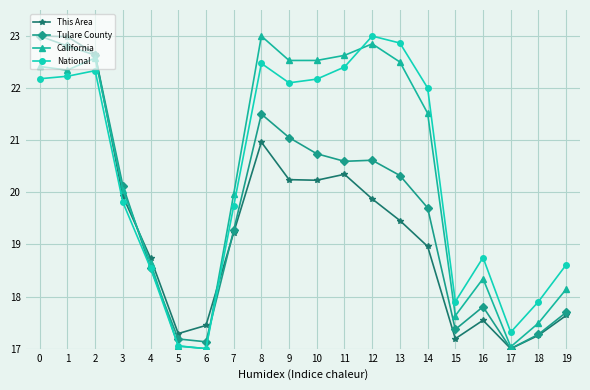

Reading left to right, what are all the values shown in this chart?

This Area: 23.0	23.0	22.7	19.9	18.7	17.3	17.4	19.2	21.0	20.2	20.2	20.3	19.9	19.5	19.0	17.2	17.5	17.0	17.3	17.6
Tulare County: 23.0	22.8	22.6	20.1	18.5	17.2	17.1	19.3	21.5	21.1	20.7	20.6	20.6	20.3	19.7	17.4	17.8	17.0	17.3	17.7
California: 22.4	22.3	22.6	20.0	18.6	17.0	17.0	20.0	23.0	22.5	22.5	22.6	22.9	22.5	21.5	17.6	18.3	17.0	17.5	18.1
National: 22.2	22.2	22.3	19.8	18.5	17.1	17.0	19.7	22.5	22.1	22.2	22.4	23.0	22.9	22.0	17.9	18.7	17.3	17.9	18.6